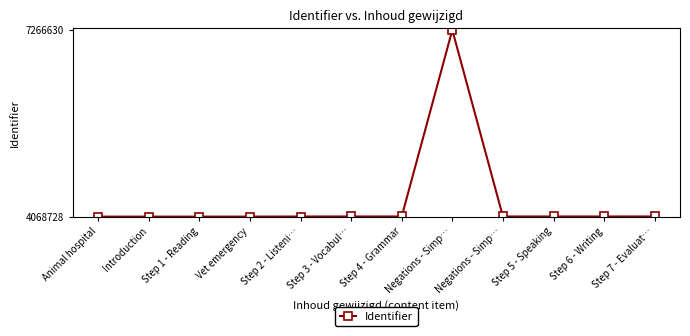

Rank the categories by value from lowest to highest.

Animal hospital, Introduction, Step 1 - Reading, Vet emergency, Step 2 - Listeni…, Step 3 - Vocabul…, Step 4 - Grammar, Negations - Simp…, Step 5 - Speaking, Step 6 - Writing, Step 7 - Evaluat…, Negations - Simp…